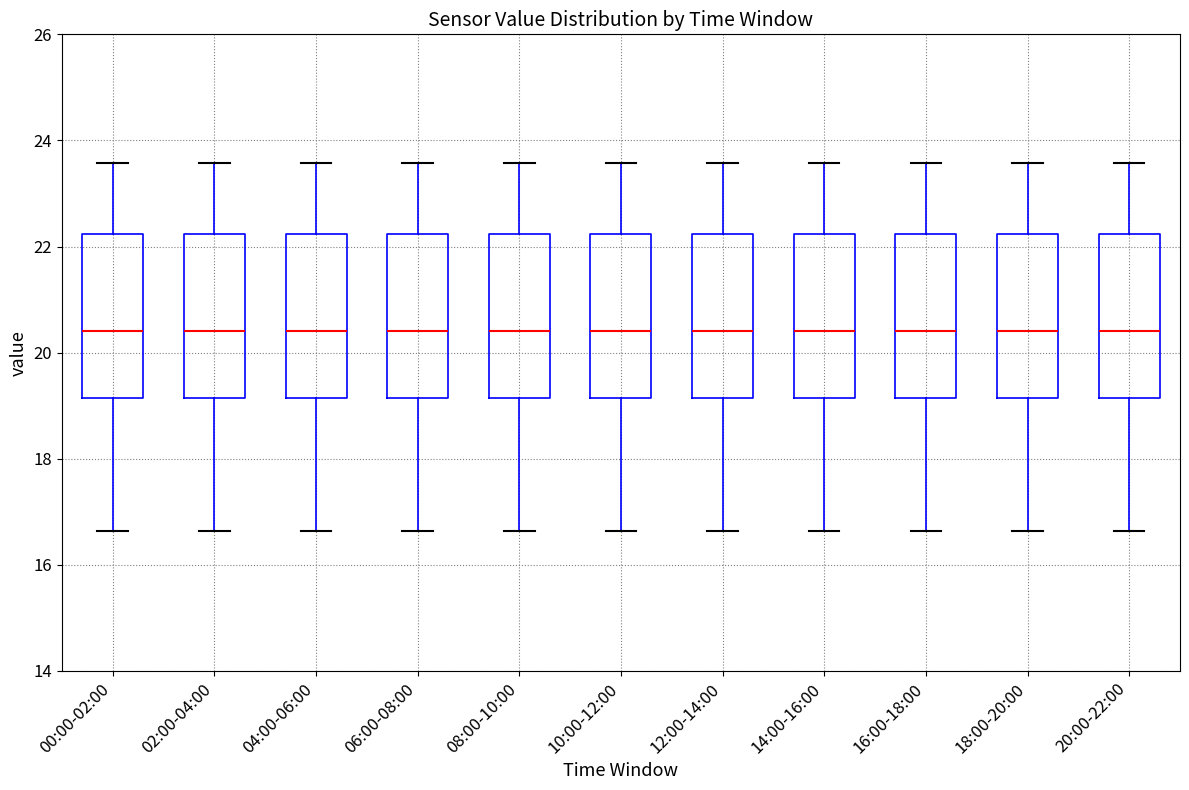

Where does the median line of the box for 12:00-14:00 sit on the y-axis? The values are not printed on the chart, so give them approximately, as read against the axis.

20.4